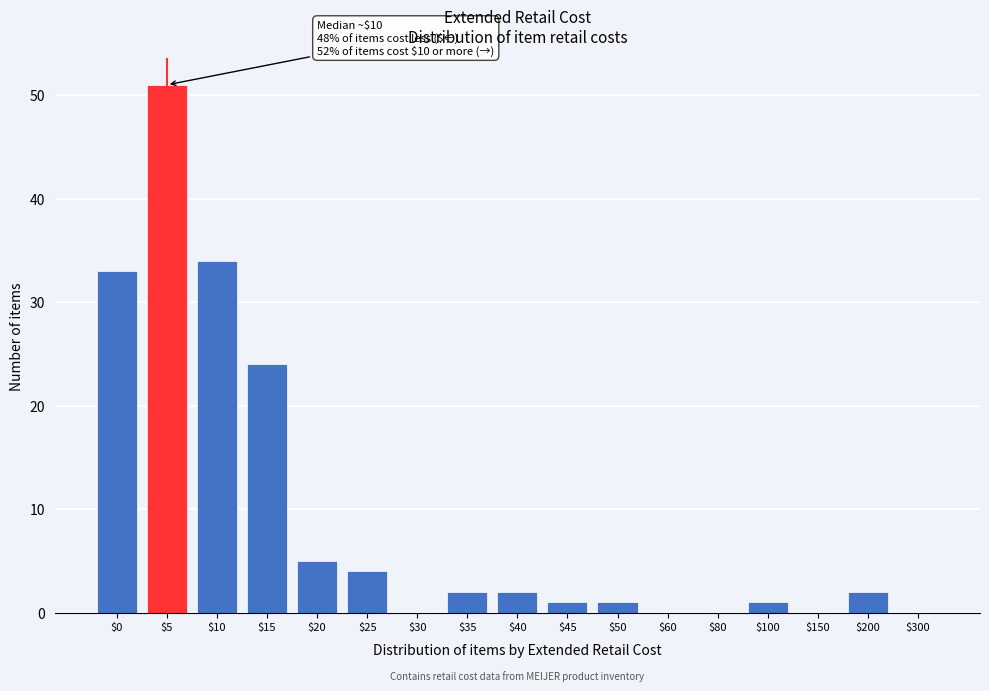

At which label is the value closest to 25?

$15